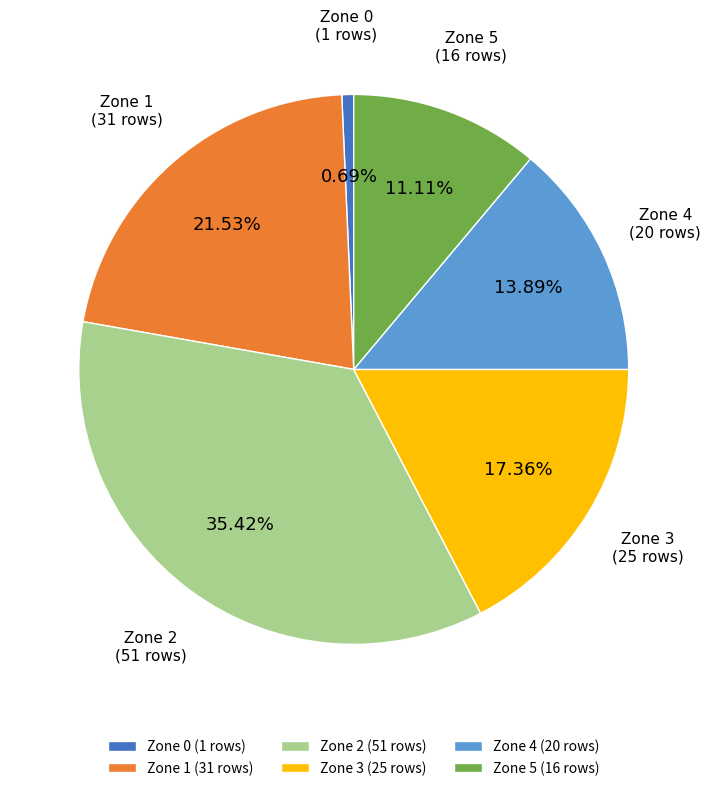

Which slice is the largest?

Zone 2